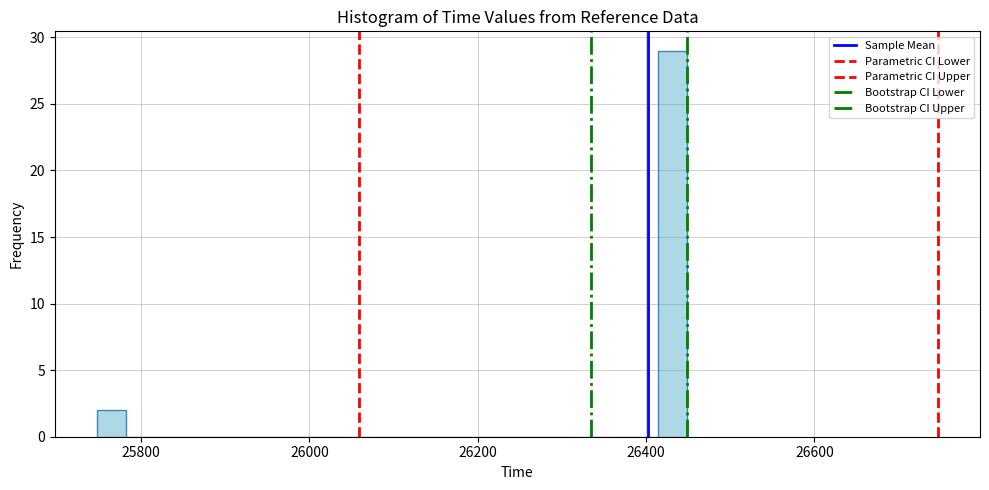

Read against the x-axis, roughly where is the centre of the tallest bar?

26440